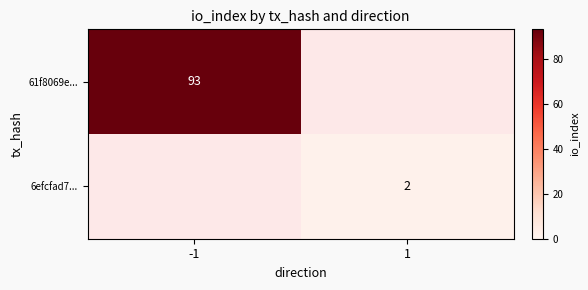

True or false: 6efcfad7... has a value of 1 at 1.

False